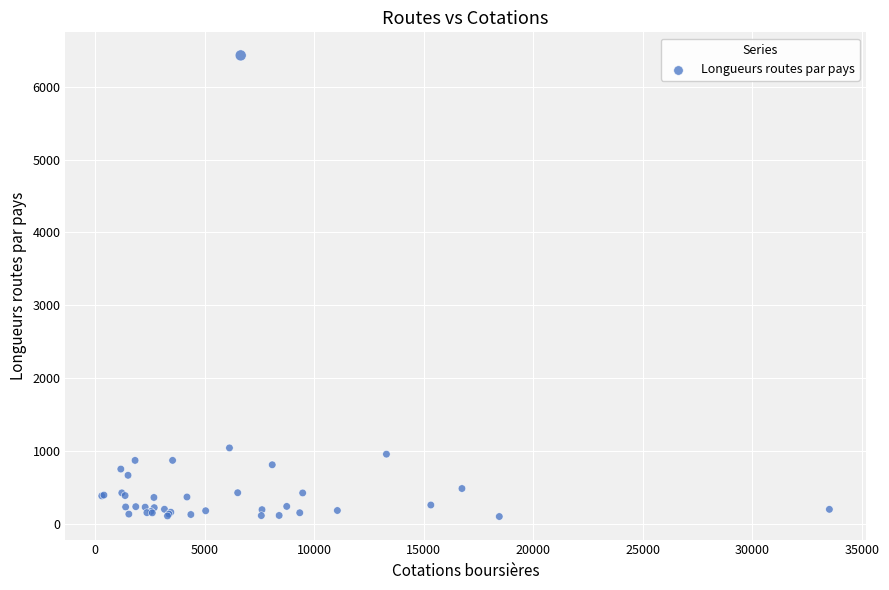

What Y value in the scatter plot is closest to 3265?

1042.3